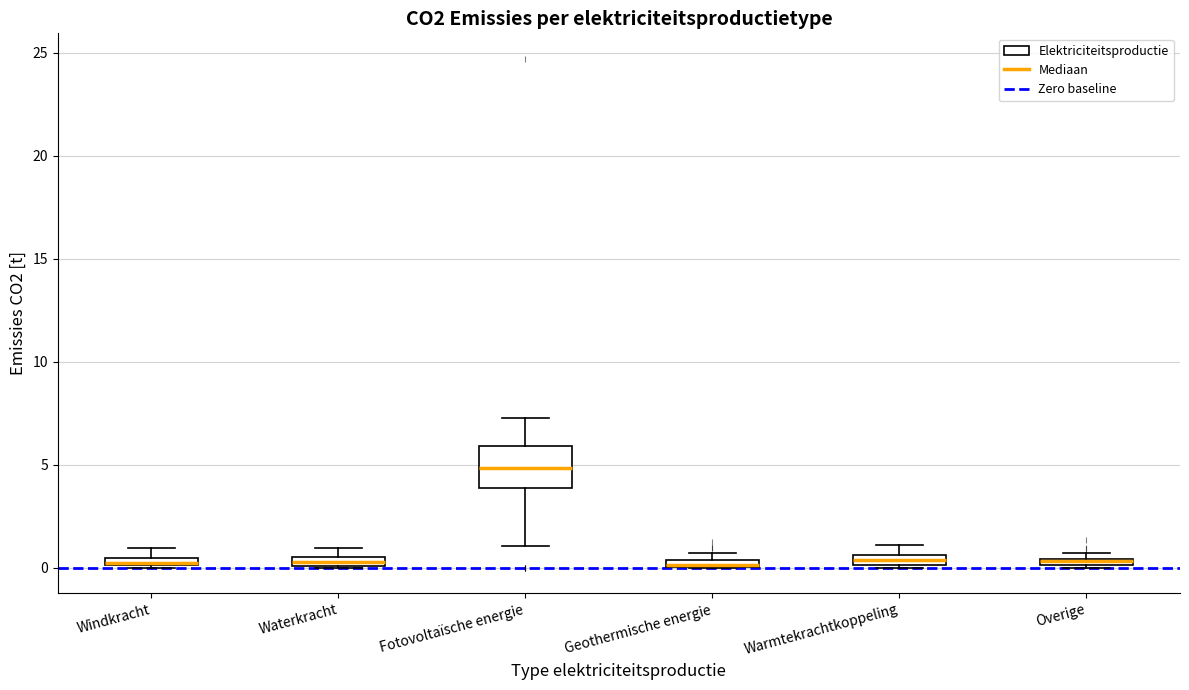

Where is the lower edge of the box for Windkracht on the y-axis? The values are not printed on the chart, so give them approximately, as read against the axis.

0.0